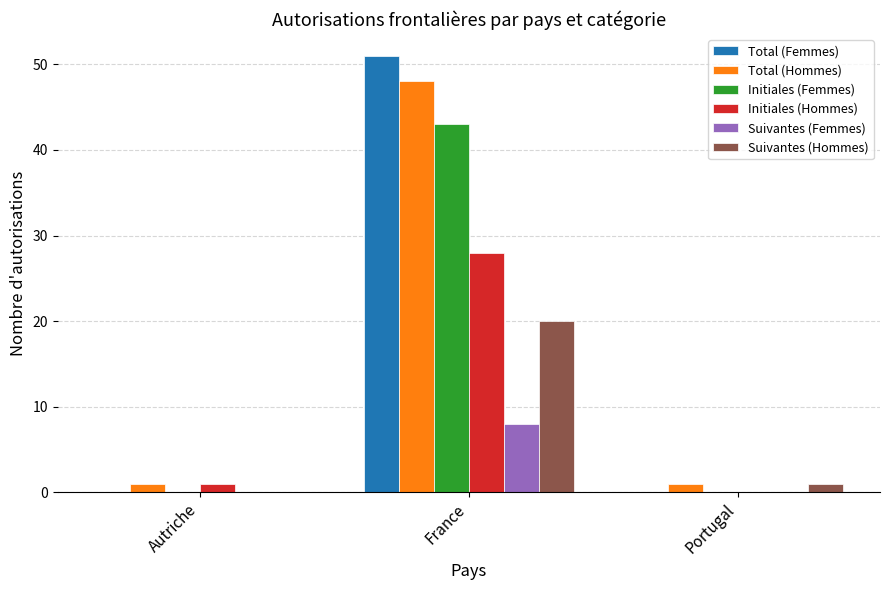

Reading left to right, extract all data points from this chart.

Total (Femmes): 0	51	0
Total (Hommes): 1	48	1
Initiales (Femmes): 0	43	0
Initiales (Hommes): 1	28	0
Suivantes (Femmes): 0	8	0
Suivantes (Hommes): 0	20	1